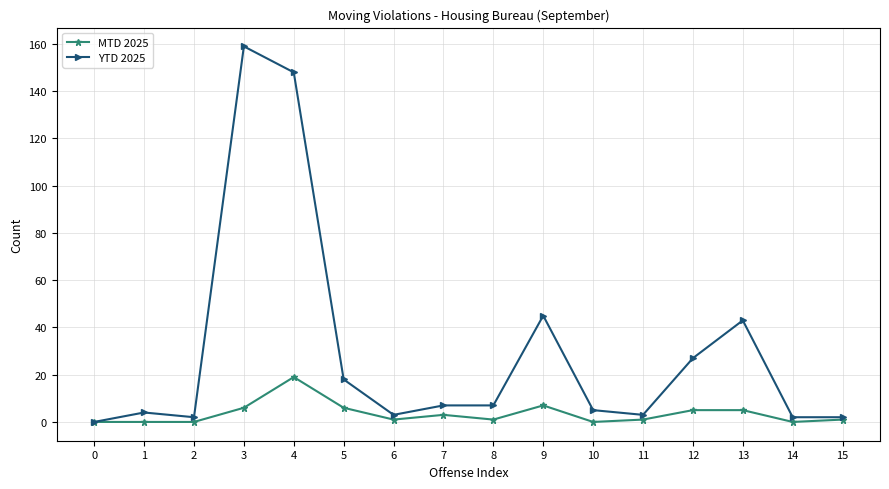

List the series in order of their overall mean, highest first.

YTD 2025, MTD 2025